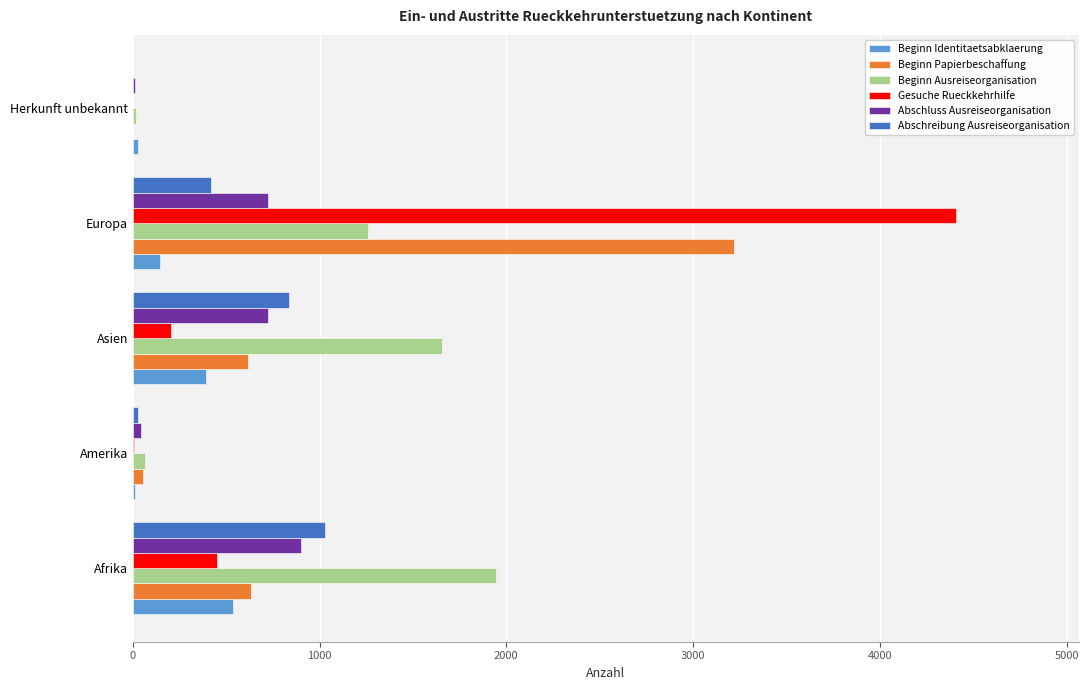

At which category is the sum across all series the highest?

Europa